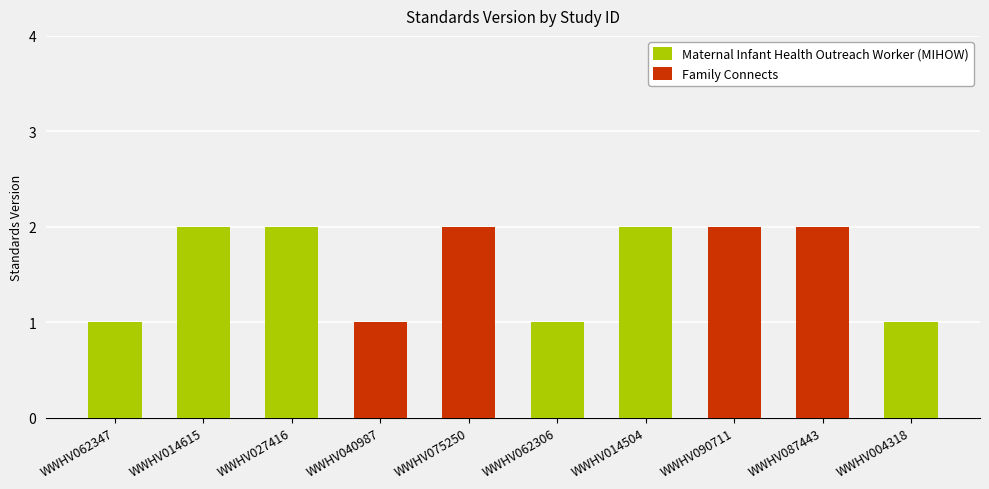

What position from the right is WWHV014615?

9